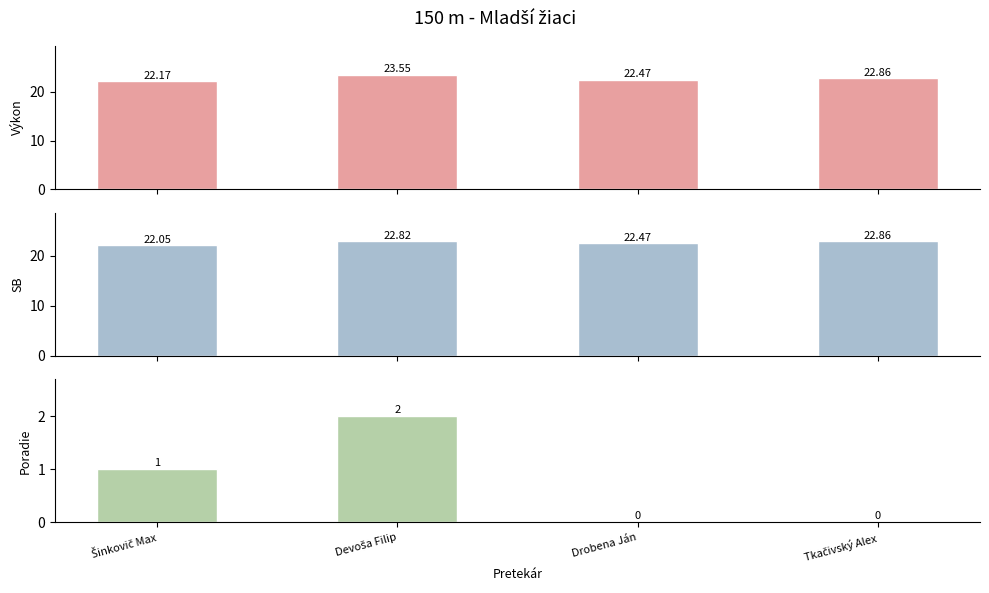

Read the SB value at Drobena Ján.

22.5